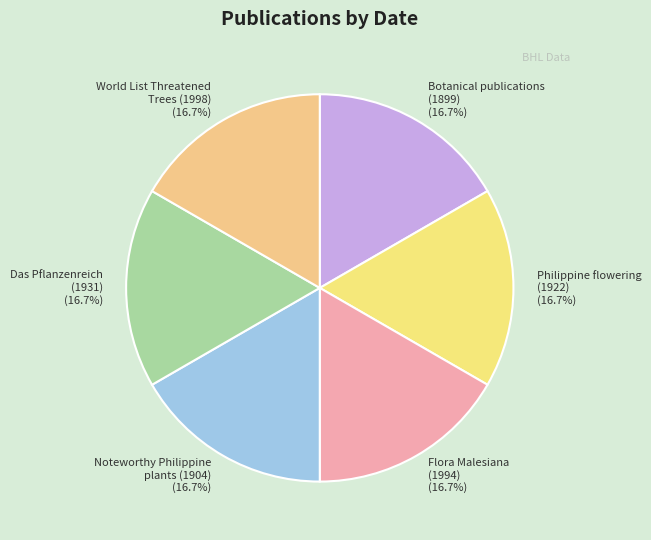

Is World List Threatened Trees (1998) the majority of the pie?

No